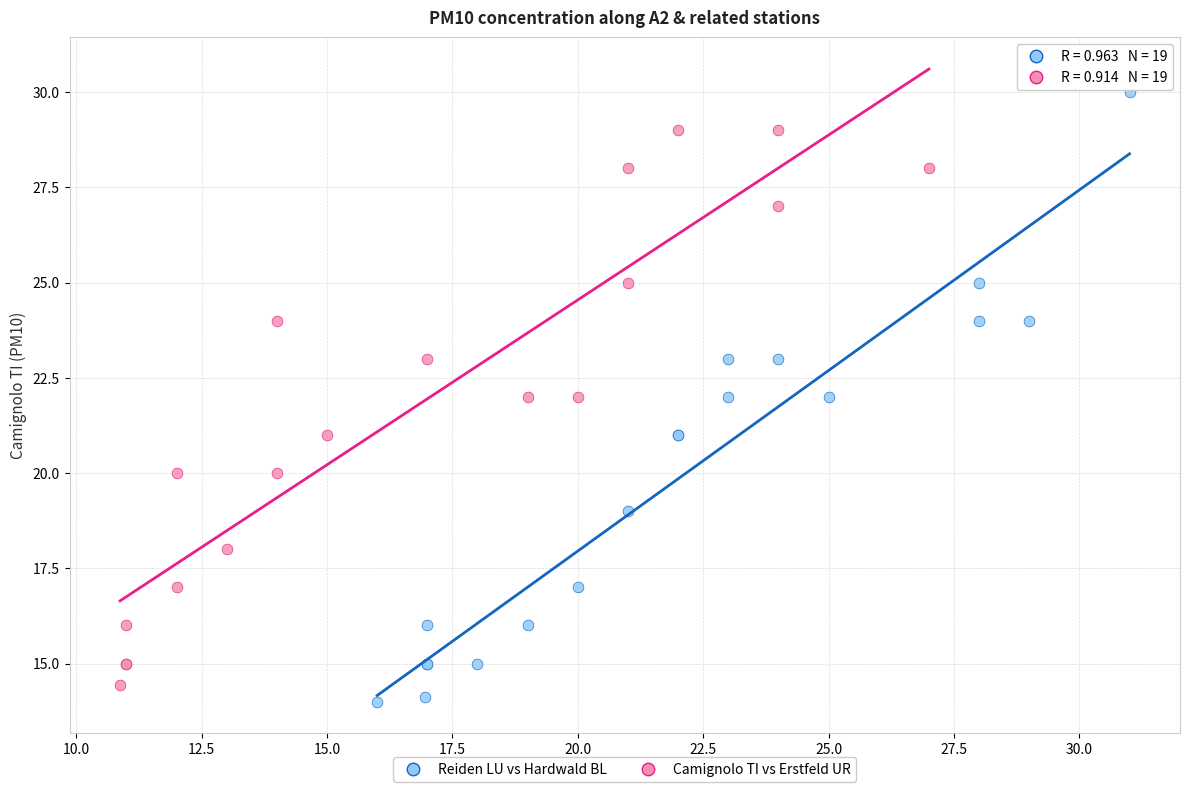

What are all the series names shown in the legend?

Reiden LU vs Hardwald BL, Camignolo TI vs Erstfeld UR